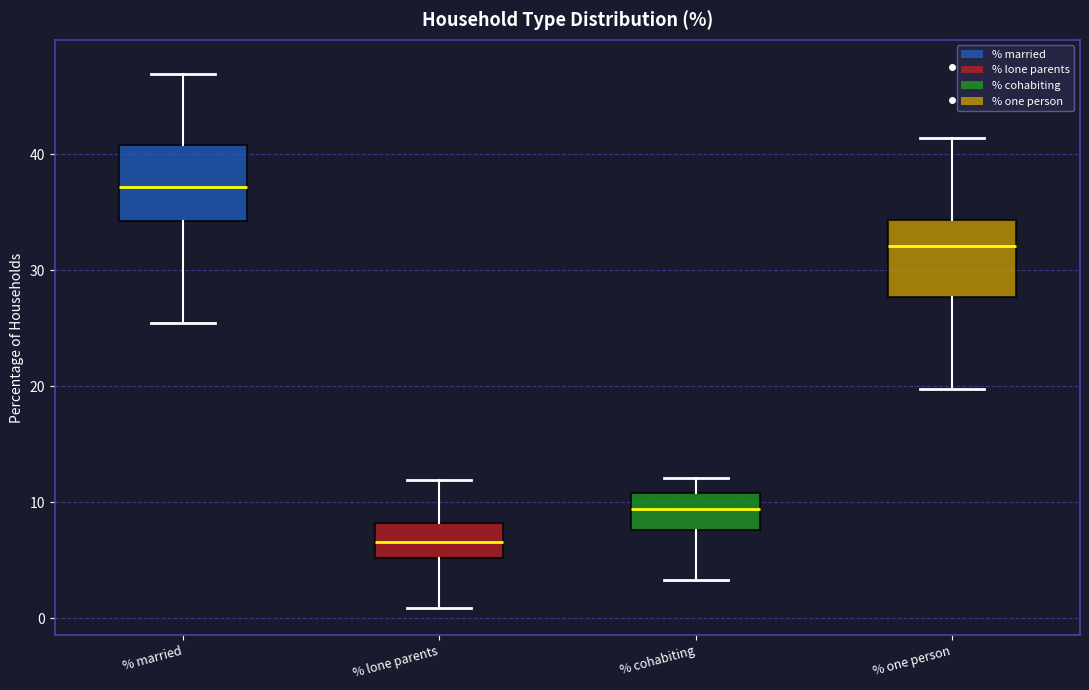

Reading left to right, read every box against the y-axis: the position of its median line, the range the box covers, and the ends of its whiskers. The values are not printed on the chart, so give them approximately, as read against the axis.

% married: median 37, box 34 to 41, whiskers 25 to 47
% lone parents: median 7, box 5 to 8, whiskers 1 to 12
% cohabiting: median 9, box 8 to 11, whiskers 3 to 12
% one person: median 32, box 28 to 34, whiskers 20 to 41